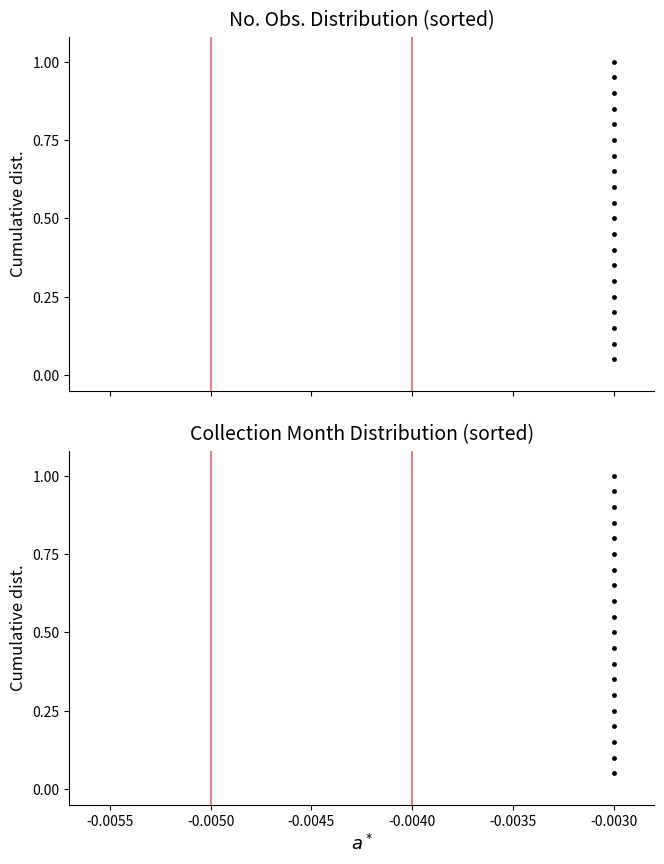

Which series has the largest total across all categories?

No. Obs.